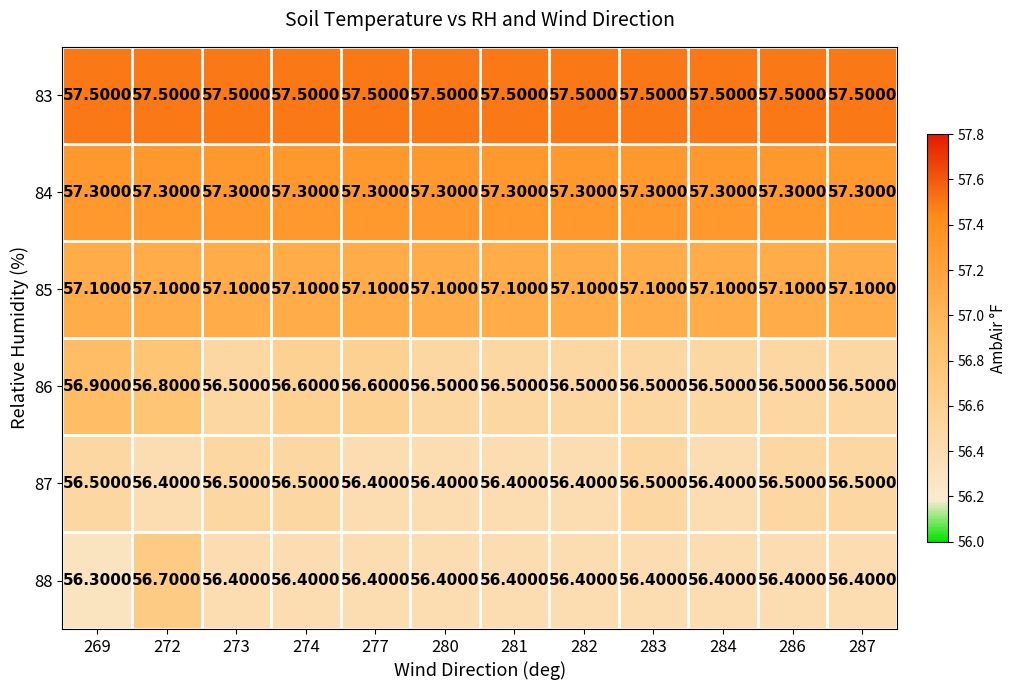

What is the sum of the 84 values at 269 and 283?

114.6